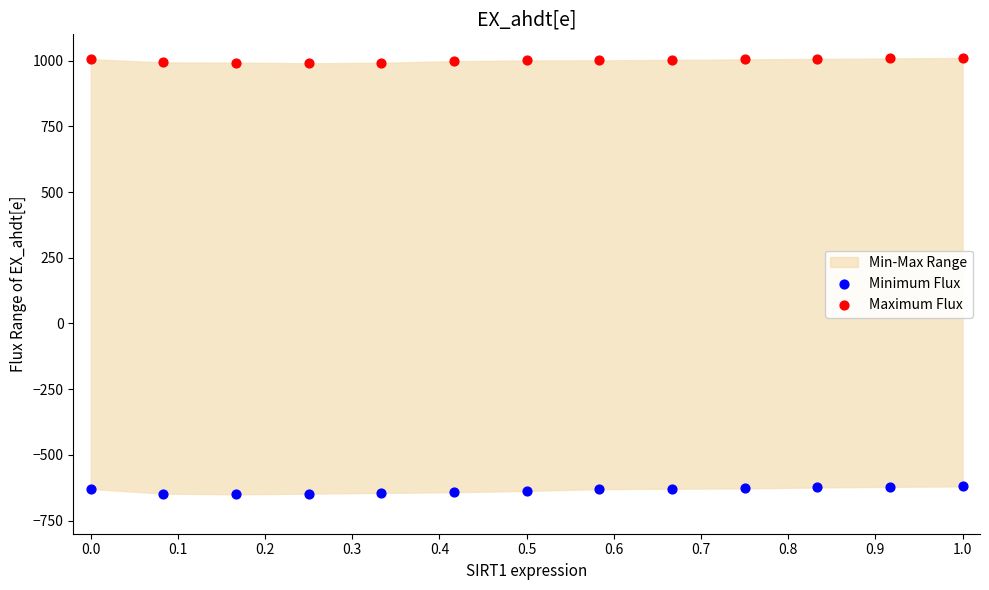

Which series contains the highest Y value?

Maximum Flux